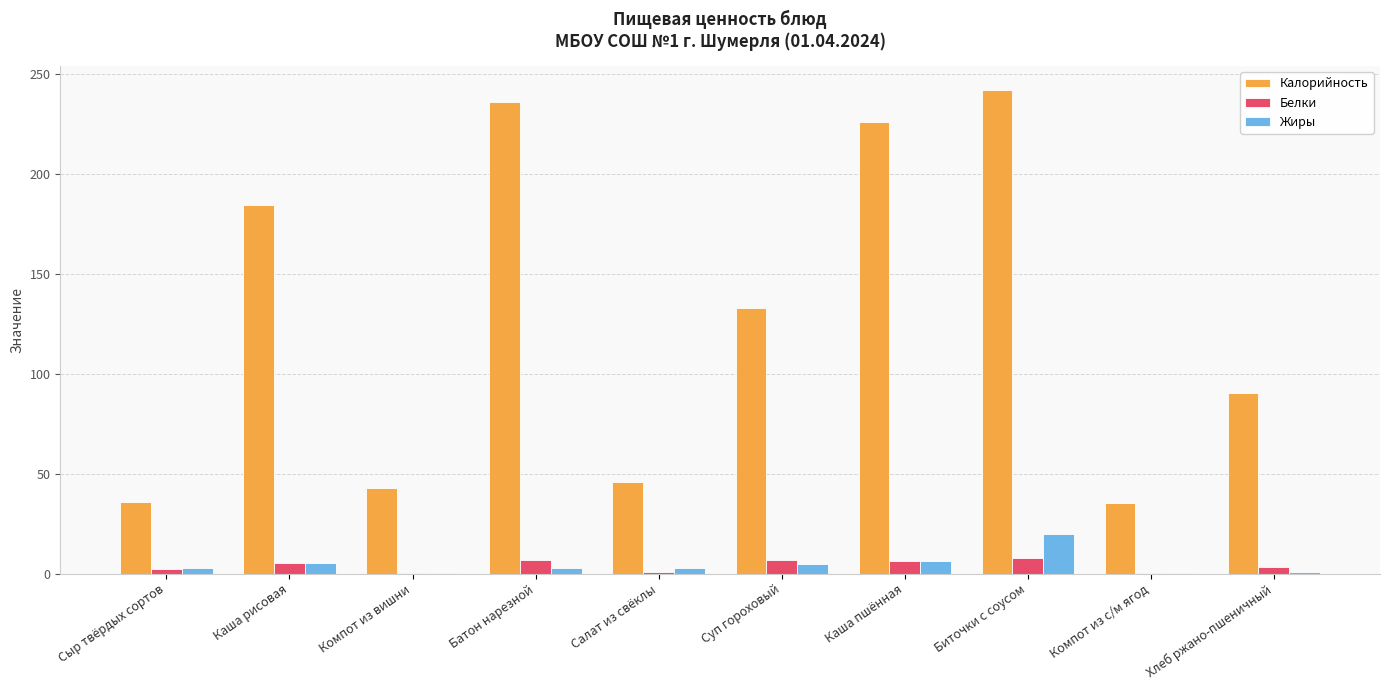

Is the value of Белки at Каша пшённая greater than the value of Калорийность at Хлеб ржано-пшеничный?

No